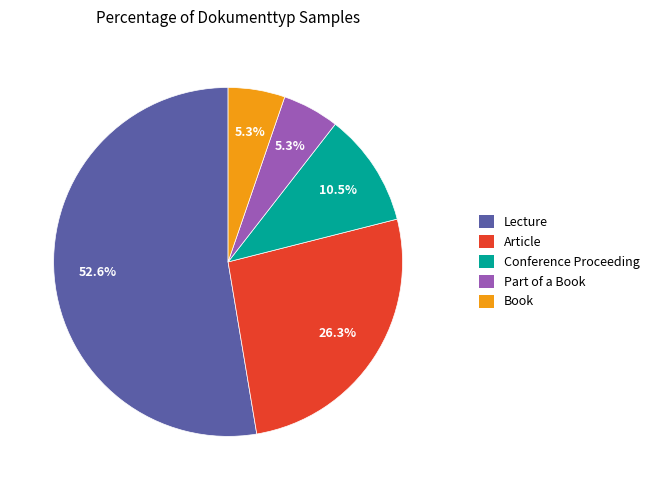

What portion of the pie excludes Part of a Book?

94.7%